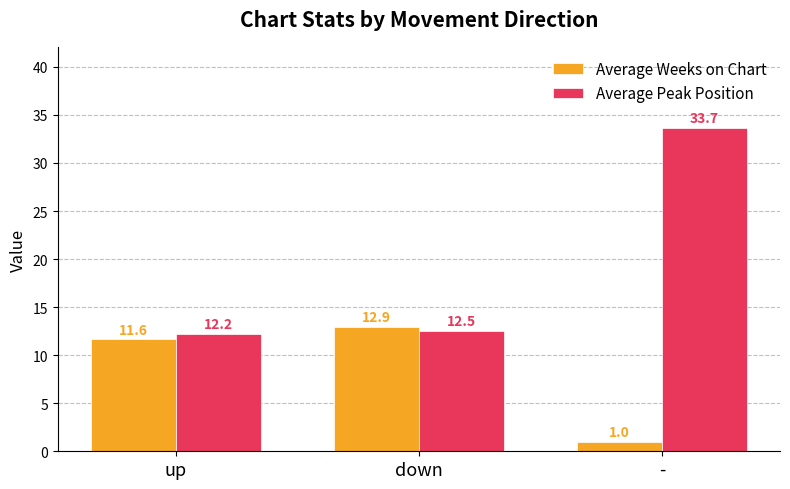

What is the value of the Average Weeks on Chart bar at the 2nd from the left?

12.9